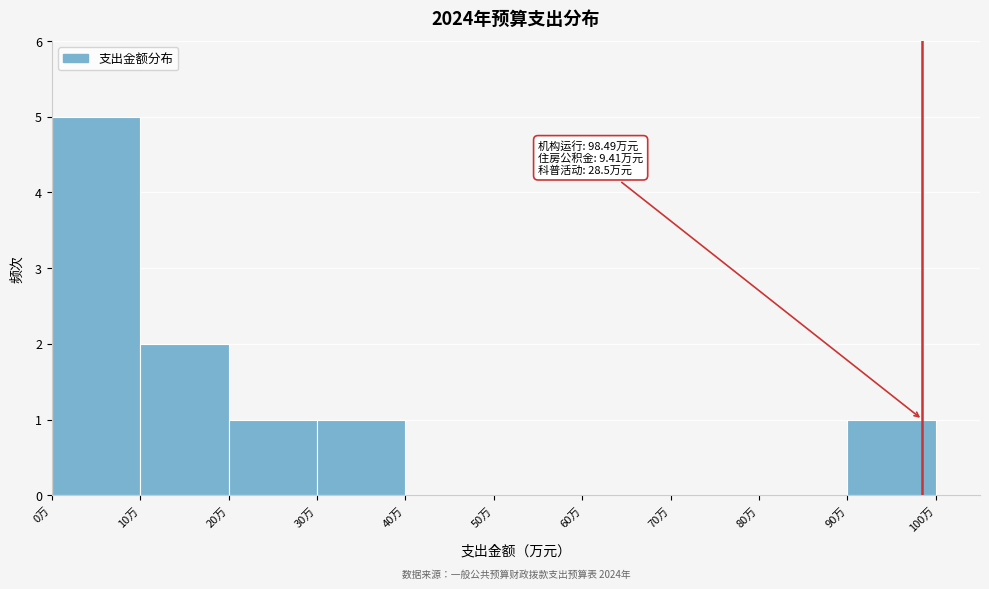

Which range on the x-axis has the tallest bar?

0 to 10